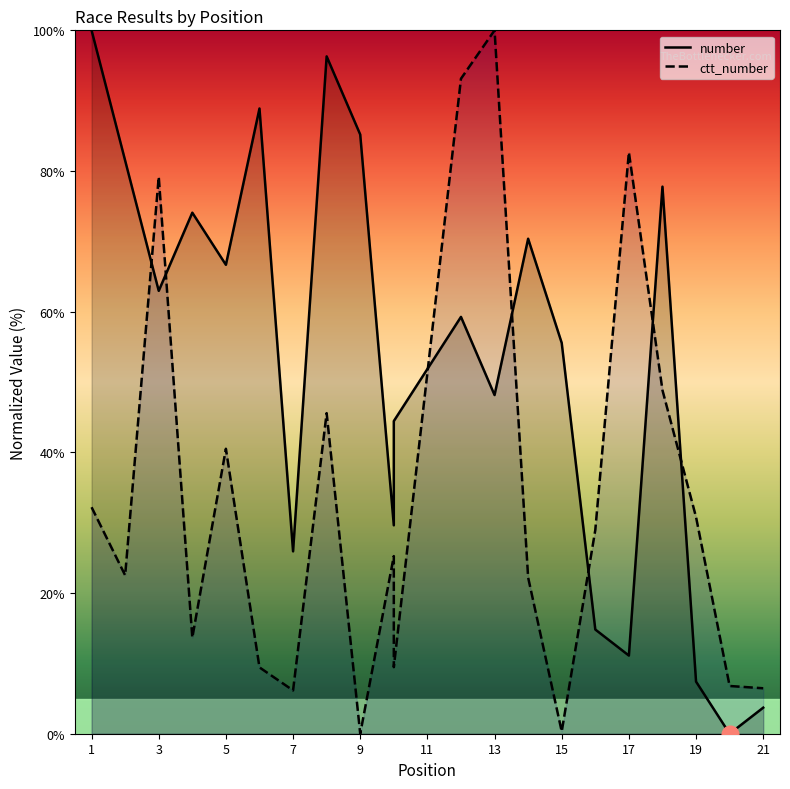

Where does the number series first go above 59?

1